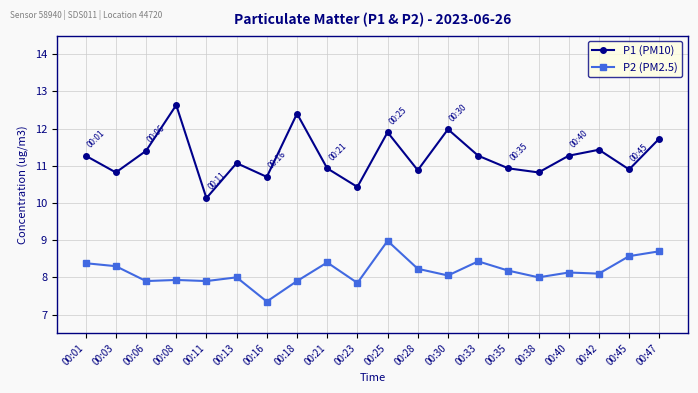

Rank the series at 00:11 from highest to lowest value.

P1 (PM10), P2 (PM2.5)